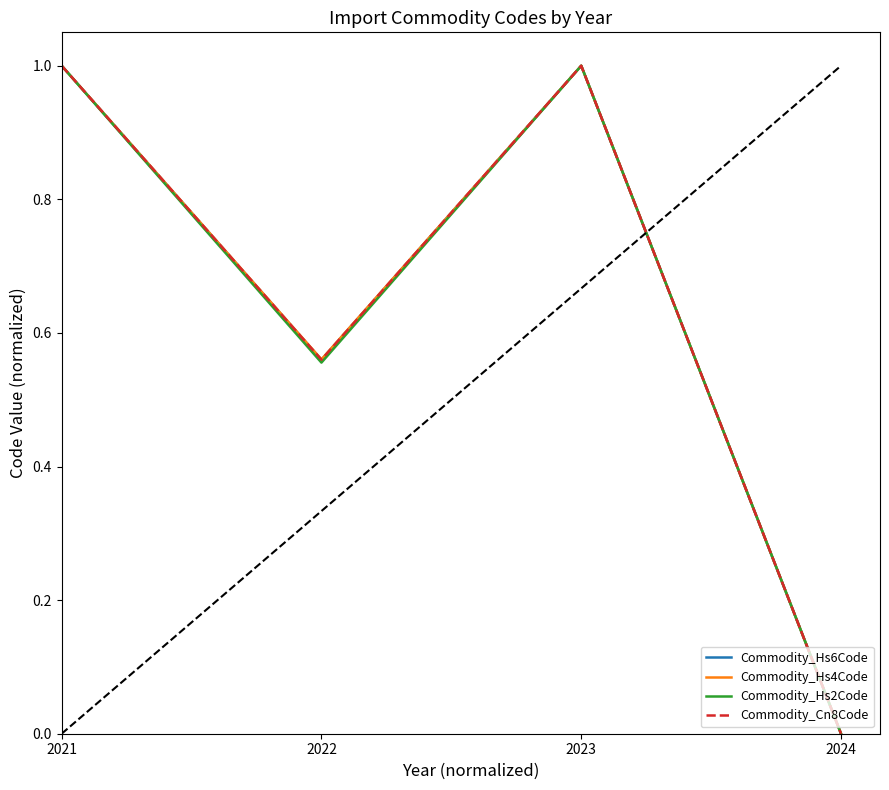

True or false: Commodity_Hs4Code has more than 0 points higher than both neighbors.

True